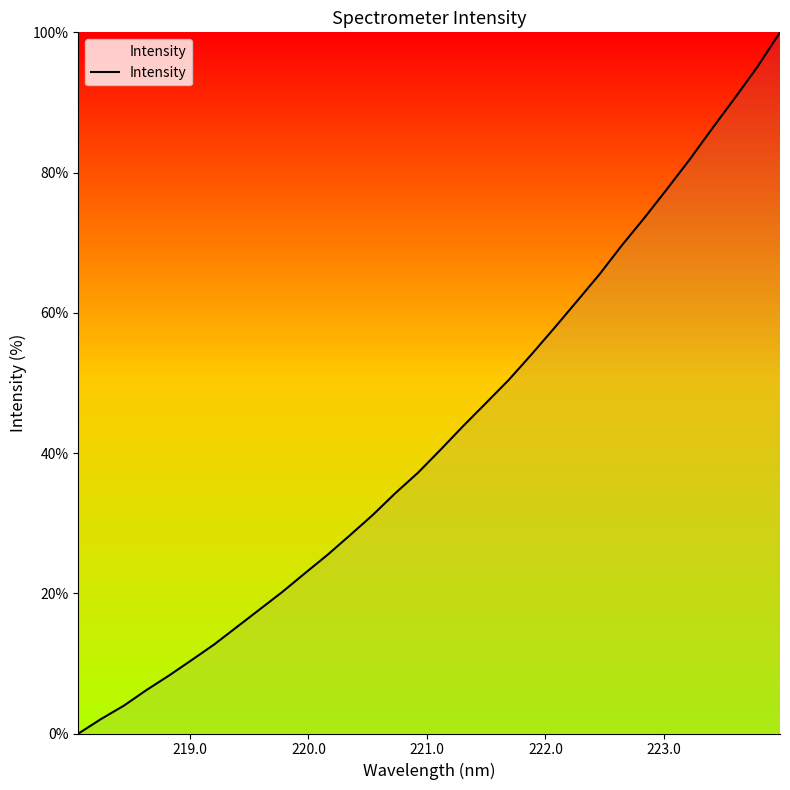

What is the difference between the maximum and minimum values?

100.0